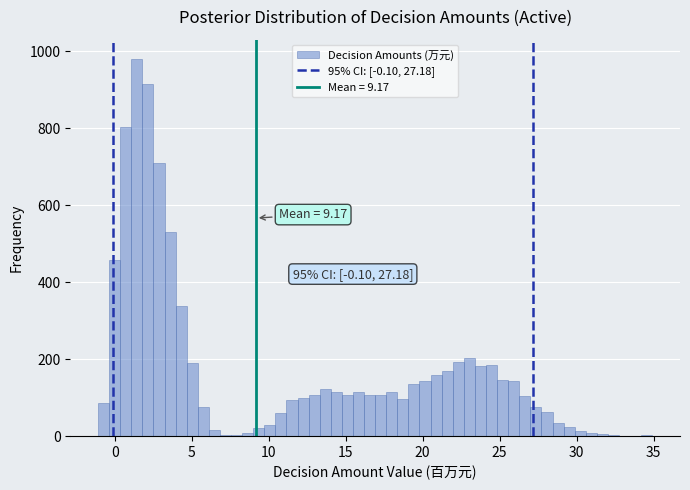

Around what value on the x-axis is the tallest bar? Give the approximate position of its centre, as read against the axis.

1.5